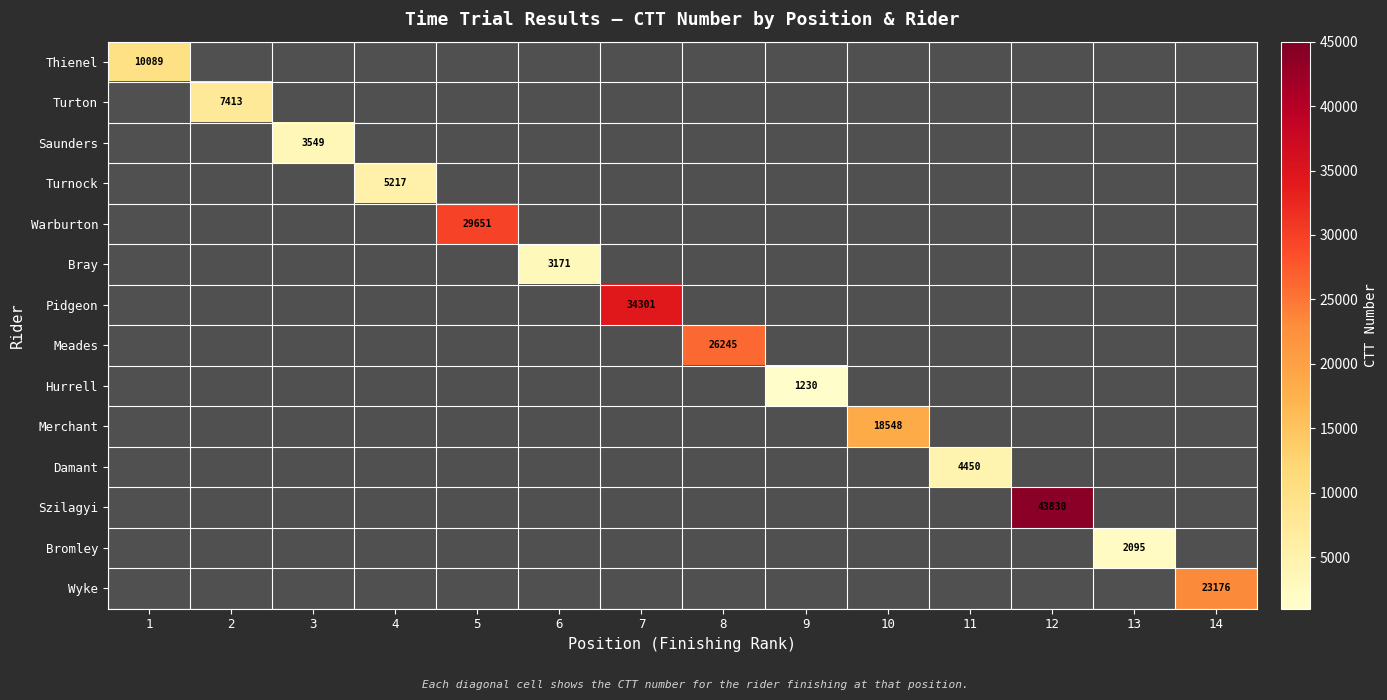

List the series in order of their peak value, lowest first.

Hurrell, Bromley, Bray, Saunders, Damant, Turnock, Turton, Thienel, Merchant, Wyke, Meades, Warburton, Pidgeon, Szilagyi